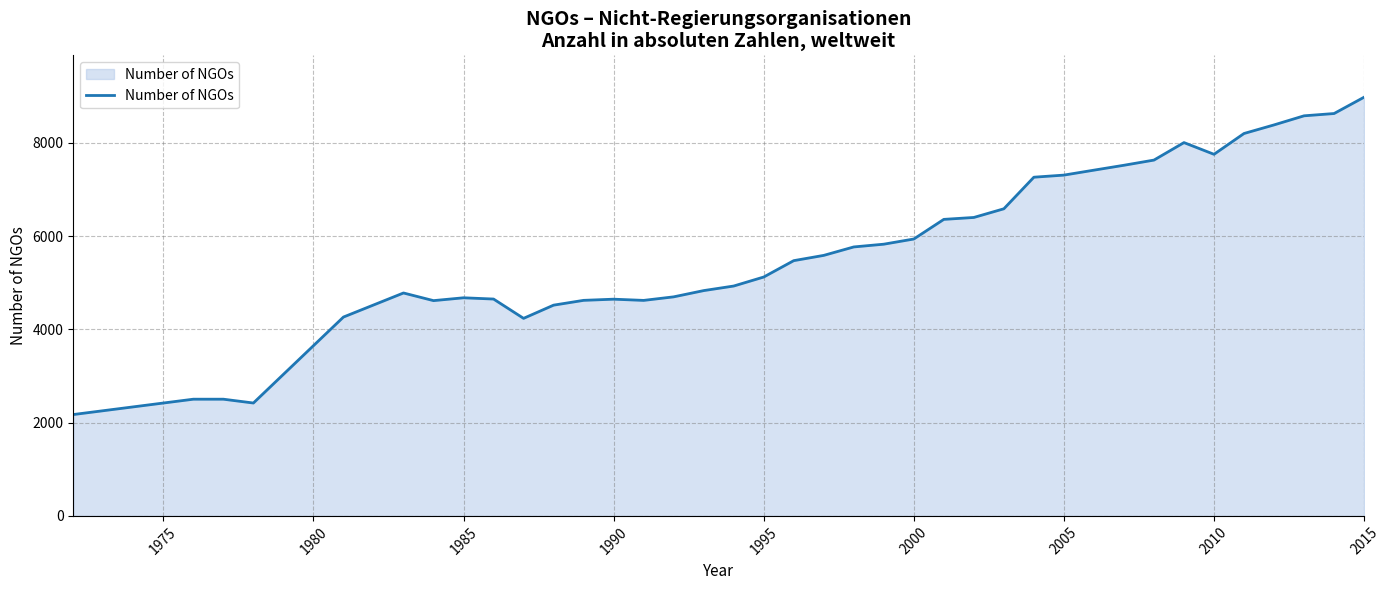

What is the difference between the maximum and minimum values?

6803